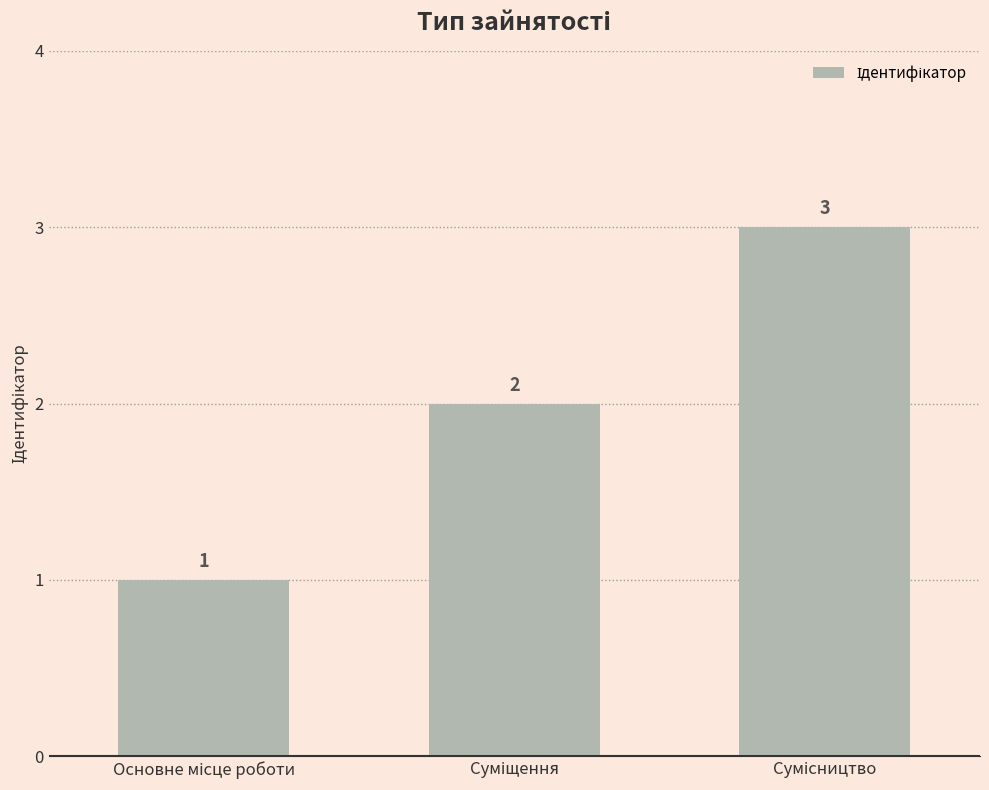

Count the values in the range 1 to 3.

3